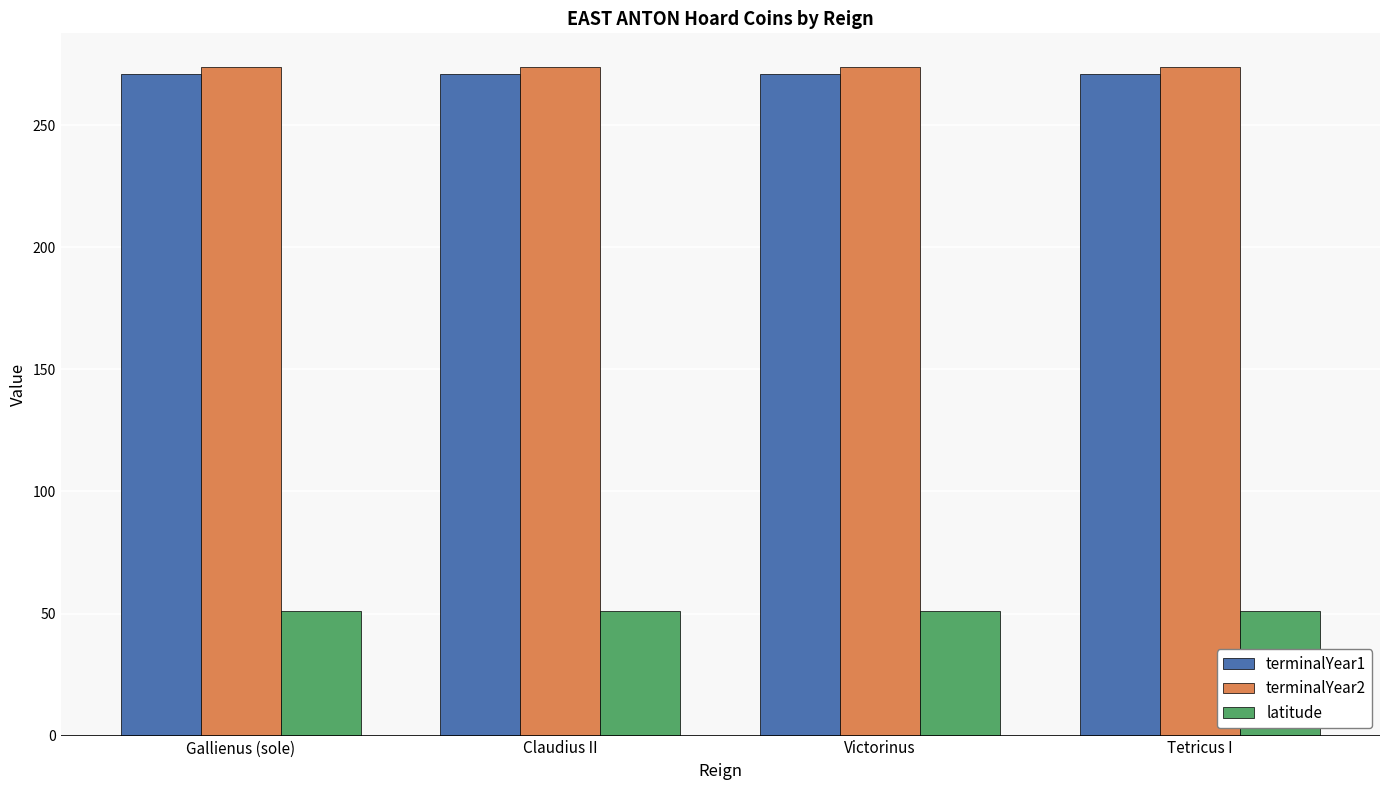

What is the sum of the latitude values at Tetricus I and Victorinus?

102.4